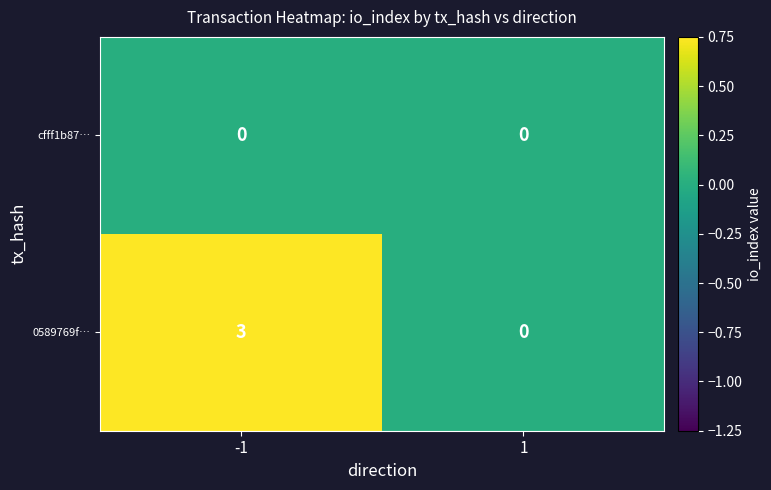

At -1, list the series in order from smallest to largest.

cfff1b87…, 0589769f…